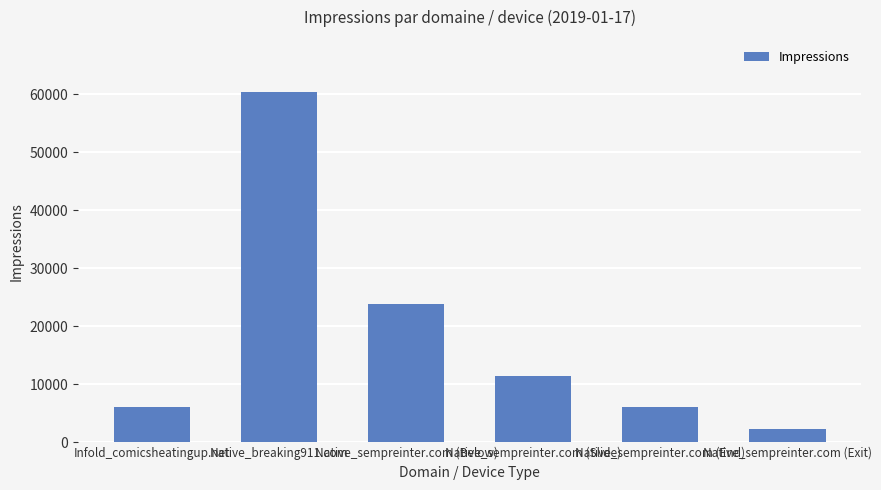

What is the average value?

18374